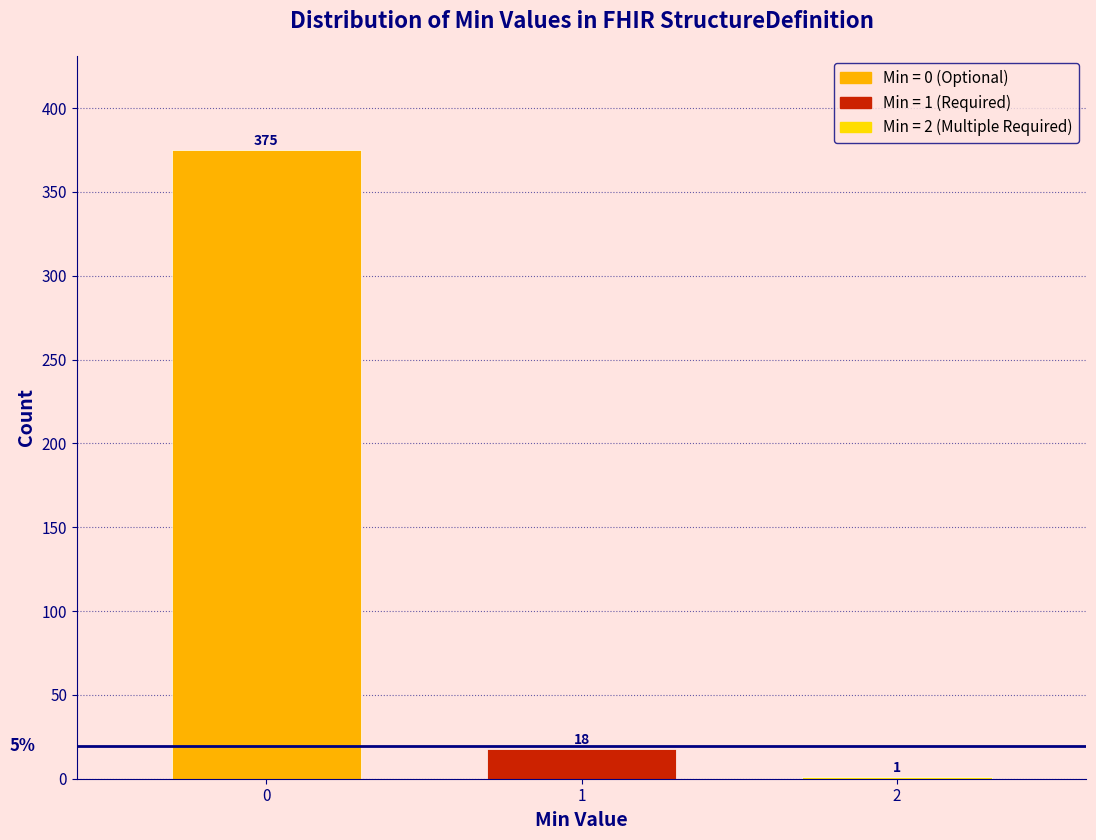

Reading left to right, what are all the values shown in this chart?

0=375	1=18	2=1